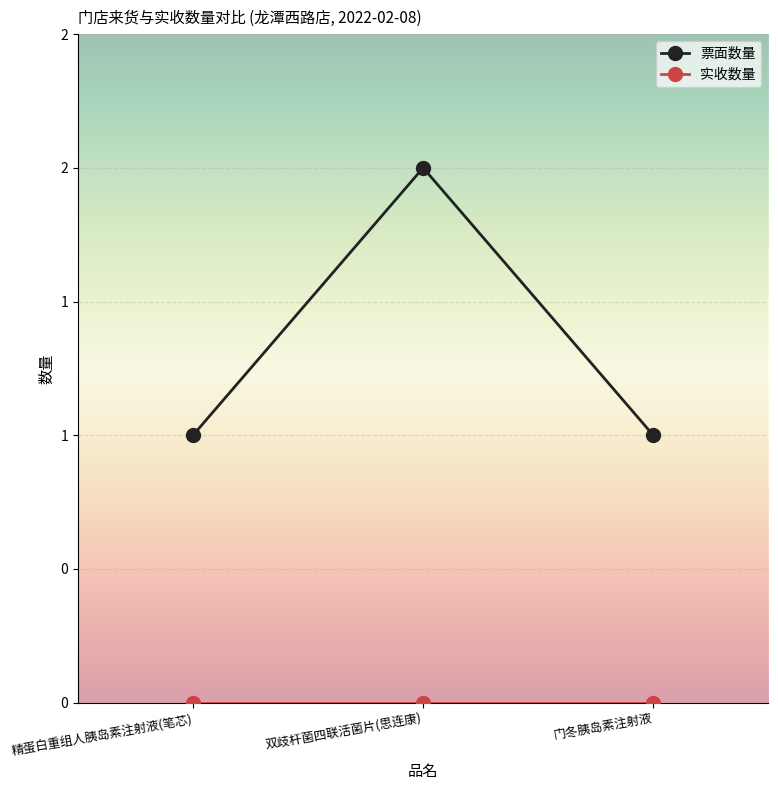

Is this an area chart (filled region under the line)?

No